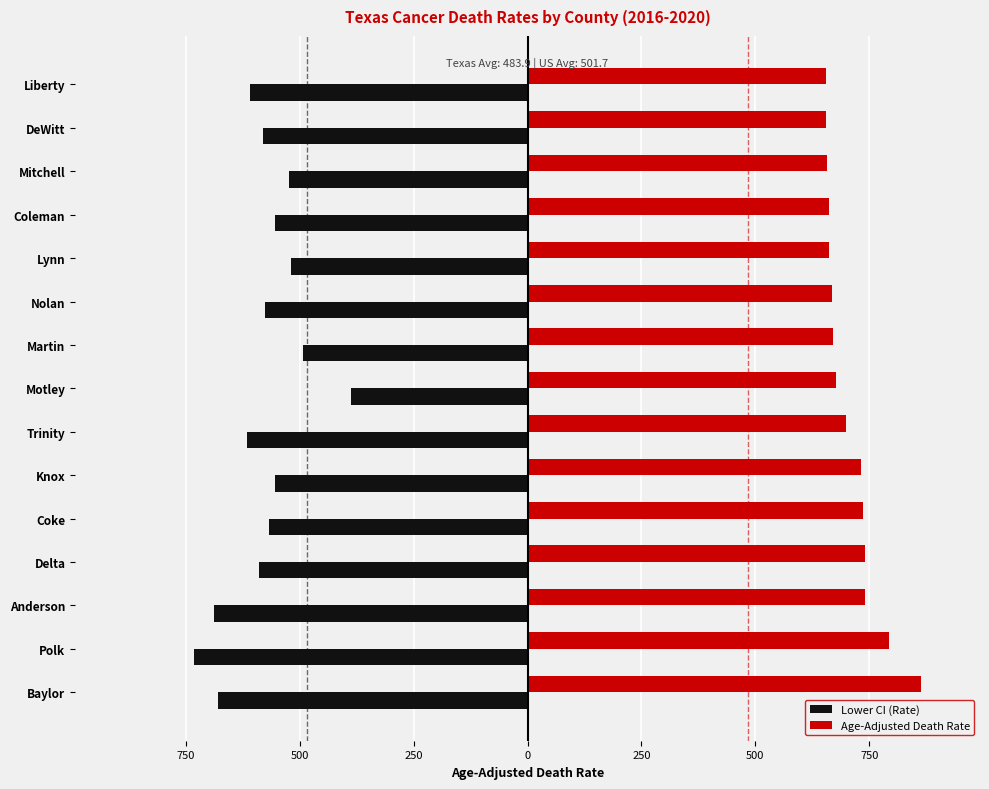

What are all the series names shown in the legend?

Lower CI (Rate), Age-Adjusted Death Rate